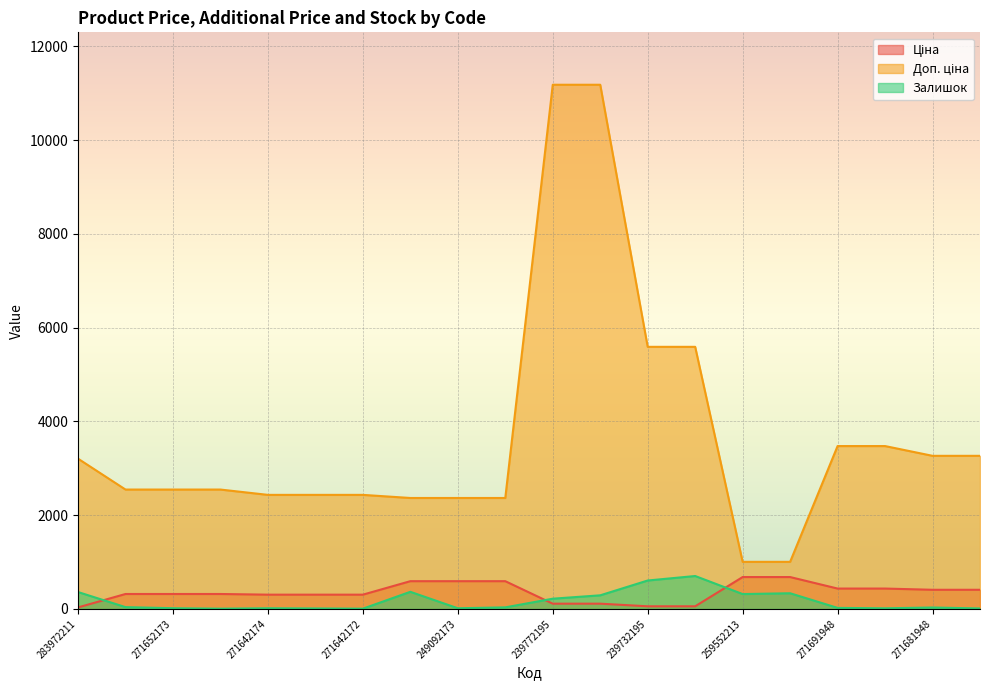

What is the lowest value of the Ціна series?

32.0